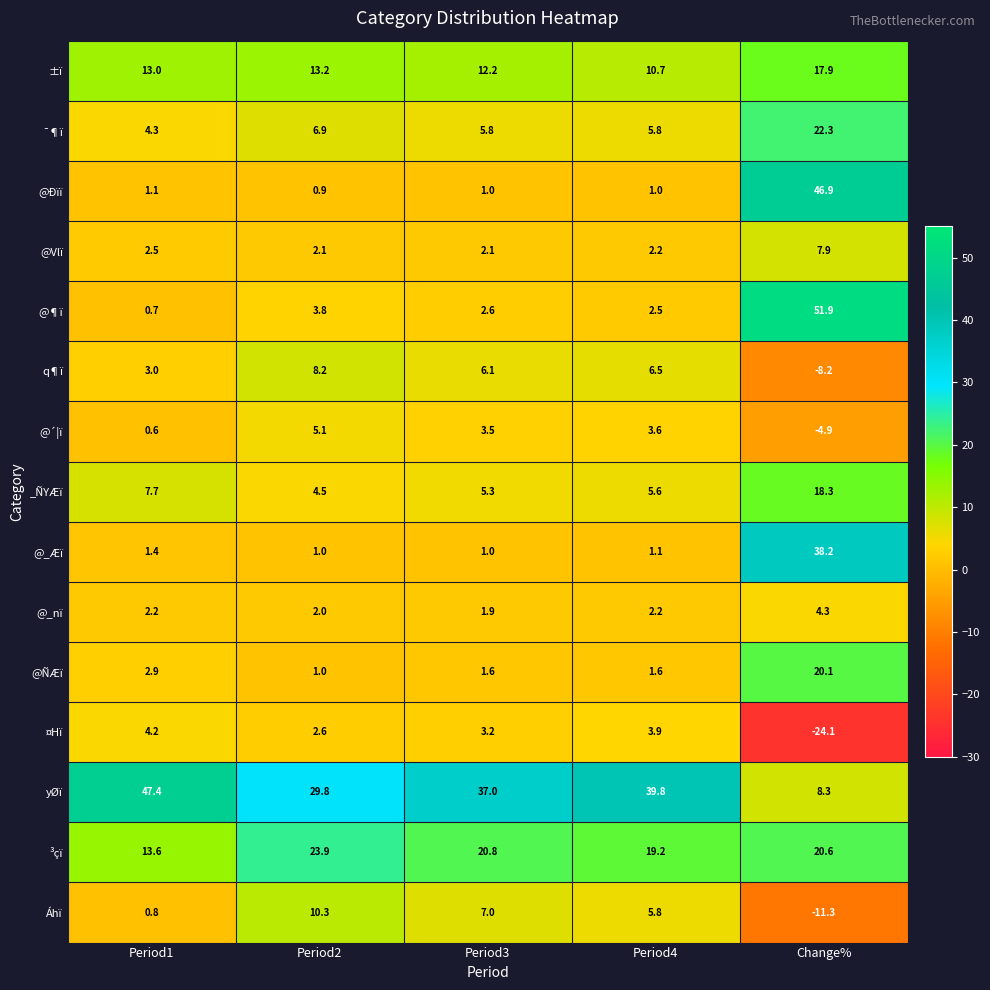

What is the sum of the @ÑÆï values at Period2 and Period1?

3.9